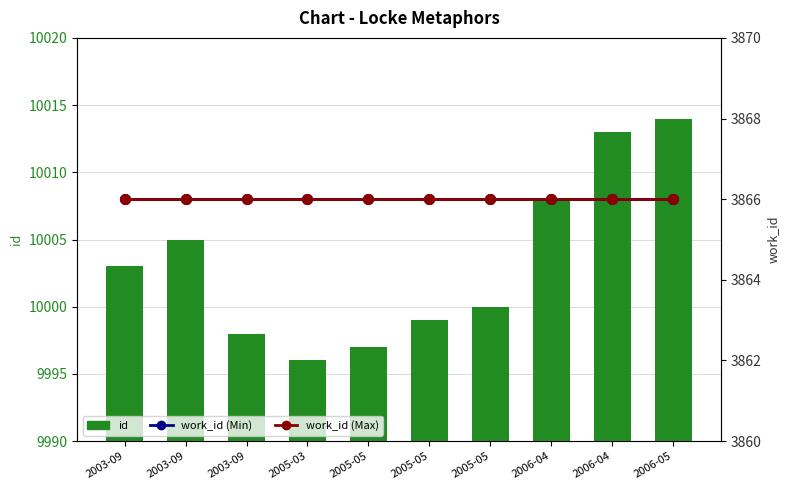

What are all the series names shown in the legend?

id, work_id (Min), work_id (Max)